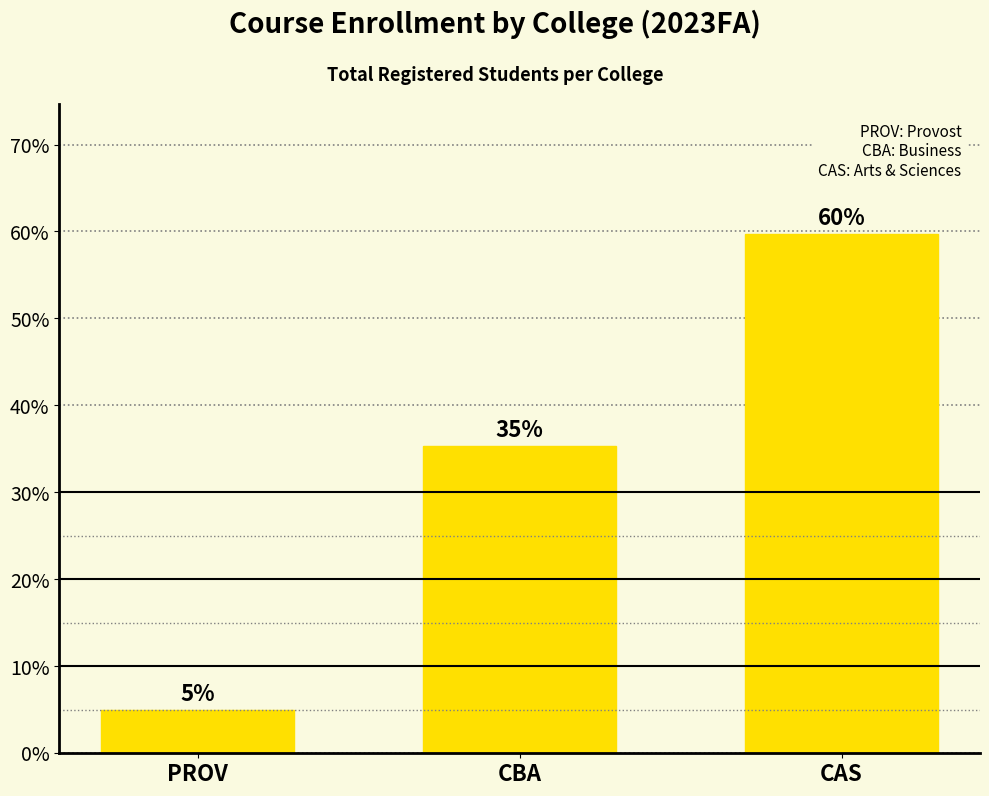

How many bars are there in total?

3